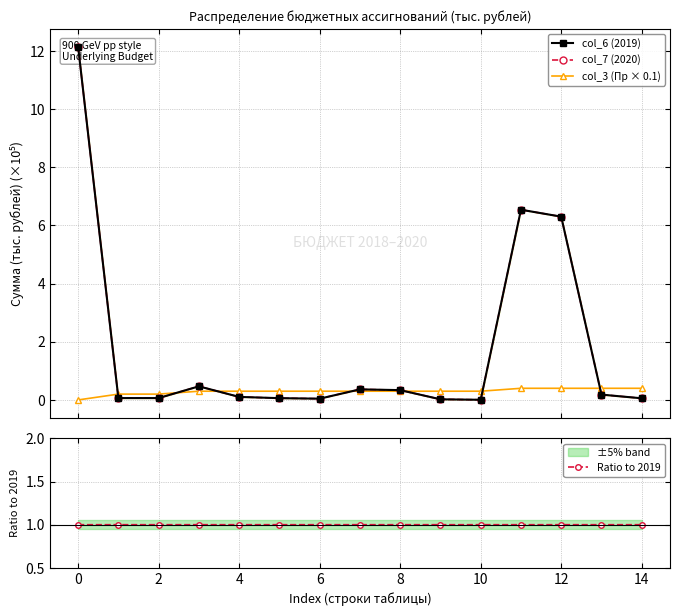

True or false: Ratio to 2019 has more than 0 interior local peaks.

False